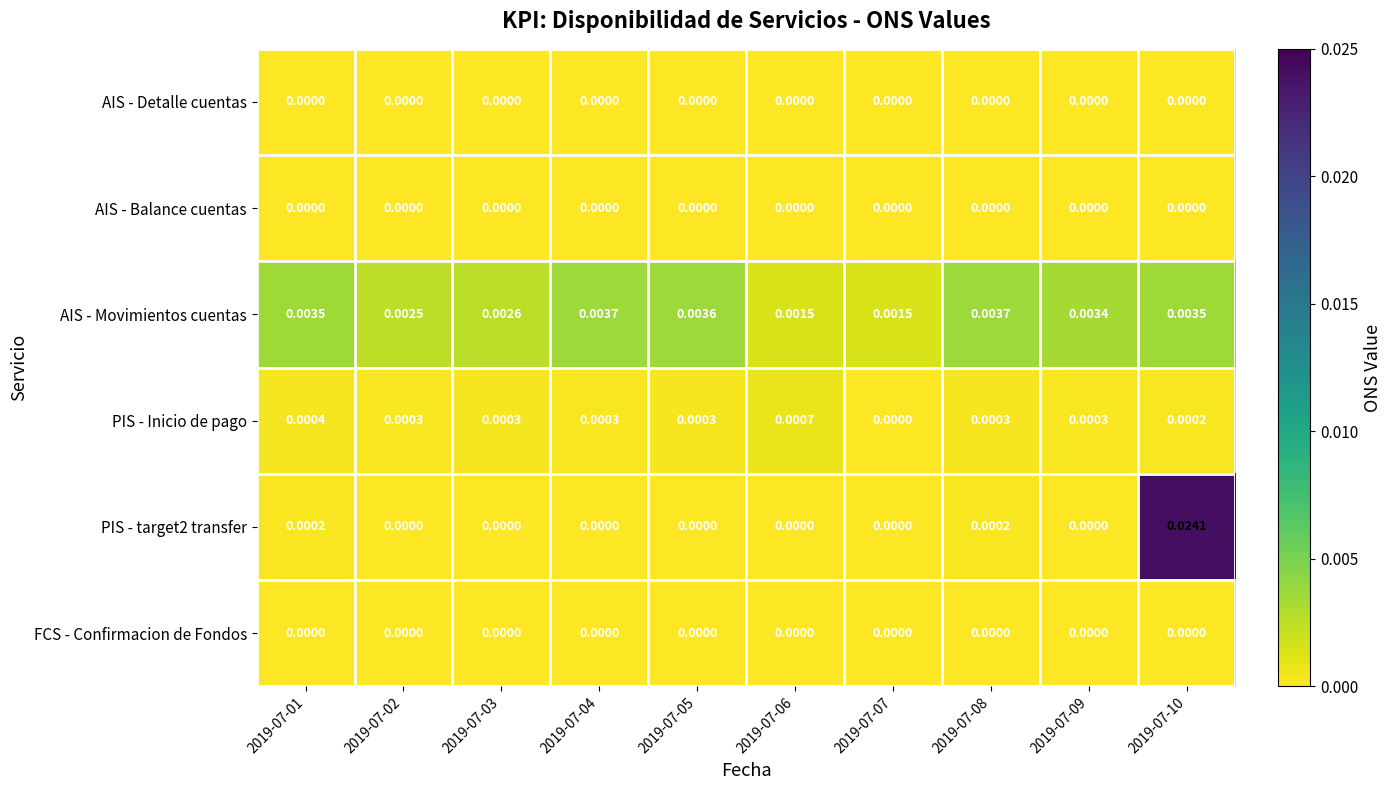

How many series are shown in this chart?

6